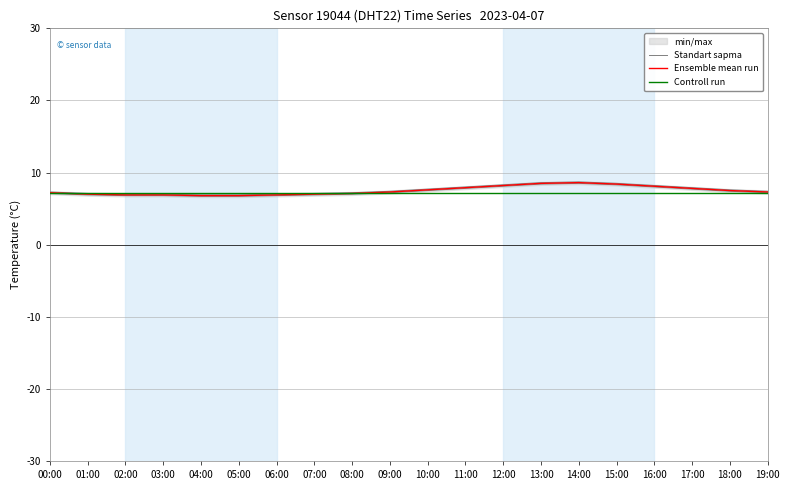

The value of Ensemble mean run at 03:00 is 10.3. True or false?

False